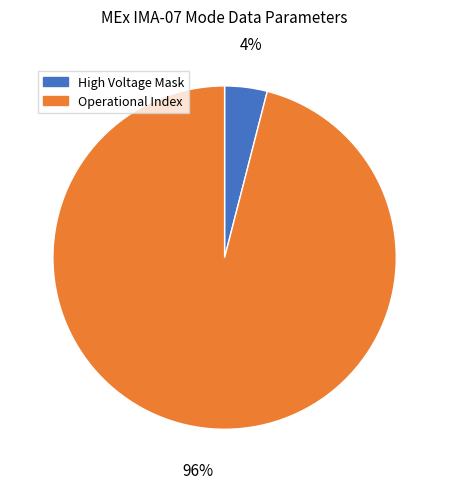

Is there any slice that represents more than half of the pie?

Yes